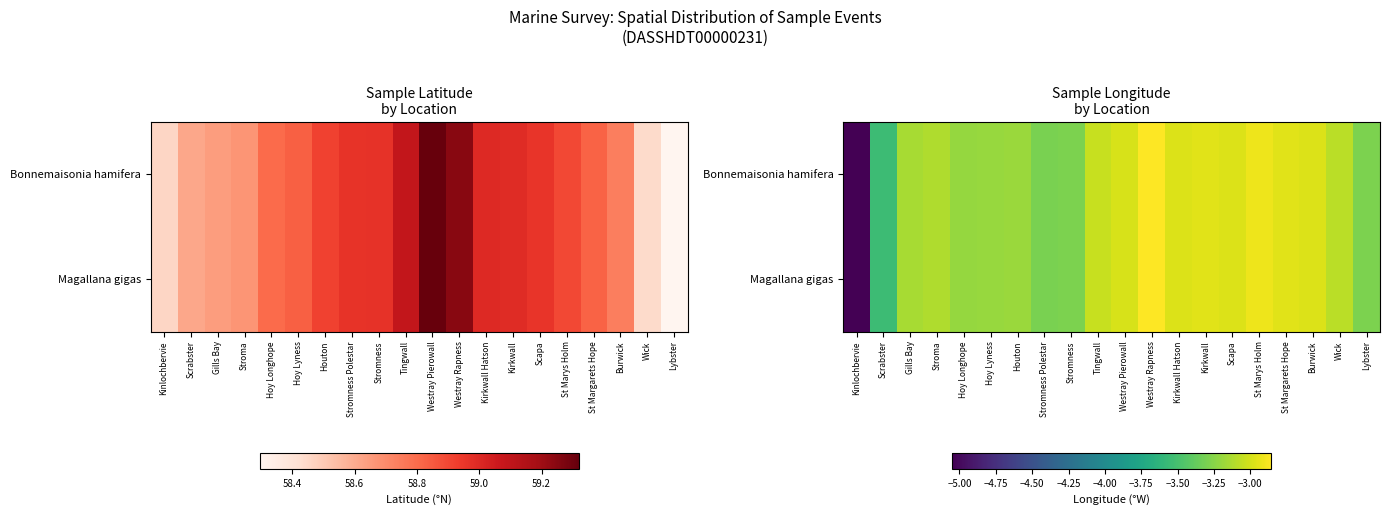

At which label does Magallana gigas first exceed -3?

Westray Pierowall